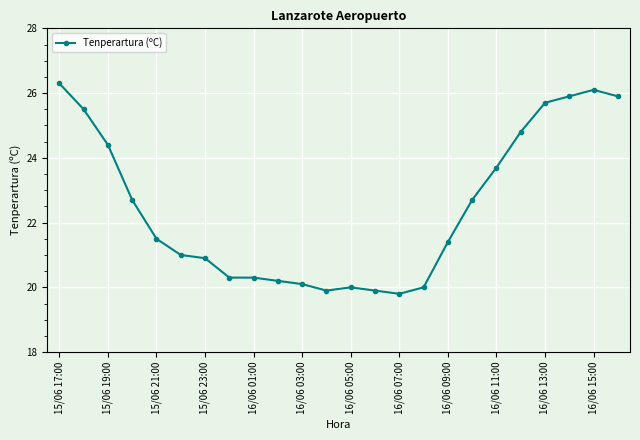

What is the value of the 19th point from the left?

23.7